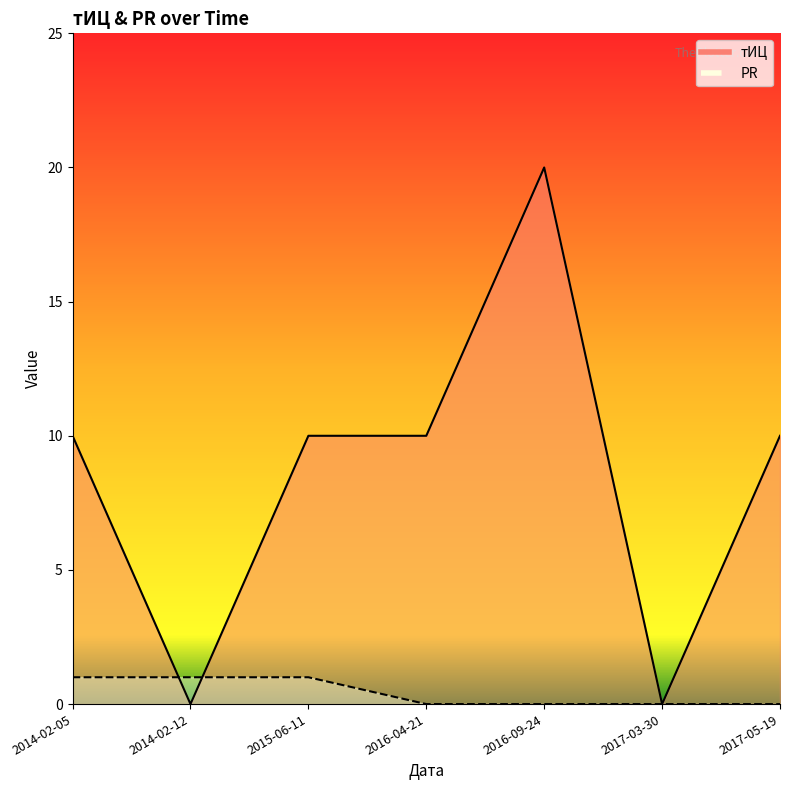

What is the total value across all series at 2016-04-21?

10